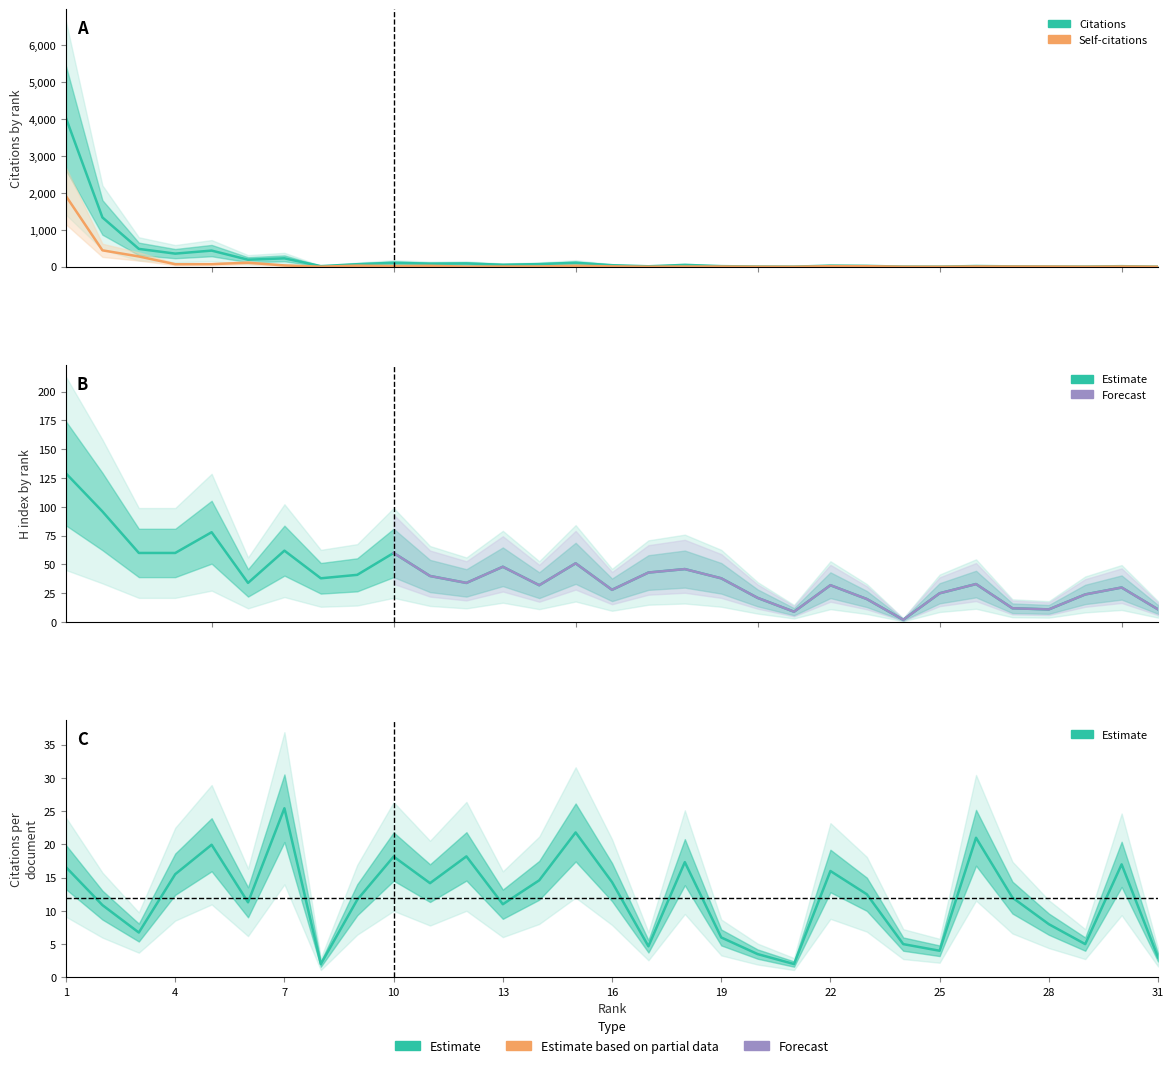

Where do Citations per document and Self-citations first cross each other?

11 and 12